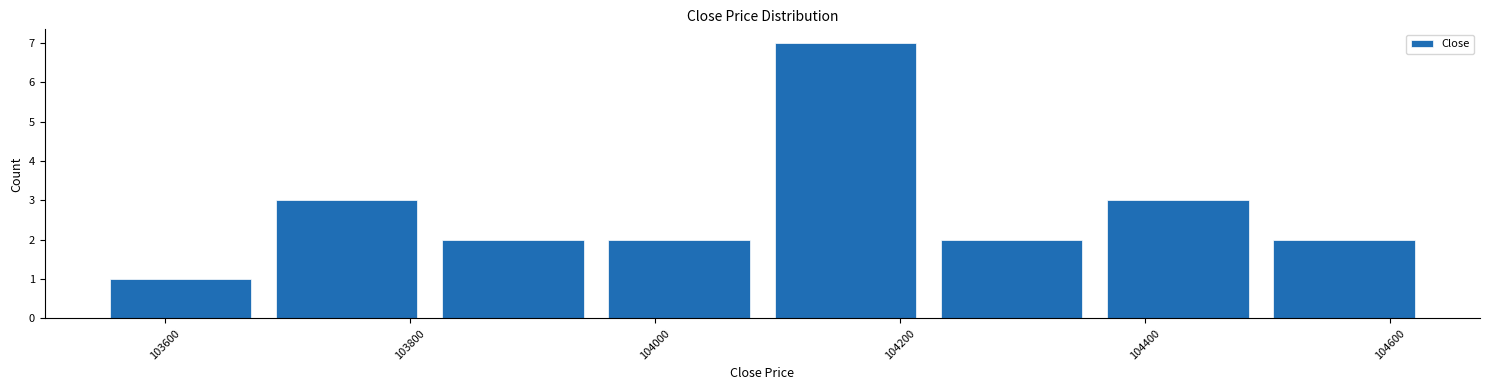

How tall is the bar that spans 104220 to 104360 on the x-axis? Neither the bar edges nor the heights are printed on the chart, so give them approximately, as read against the axes.

2